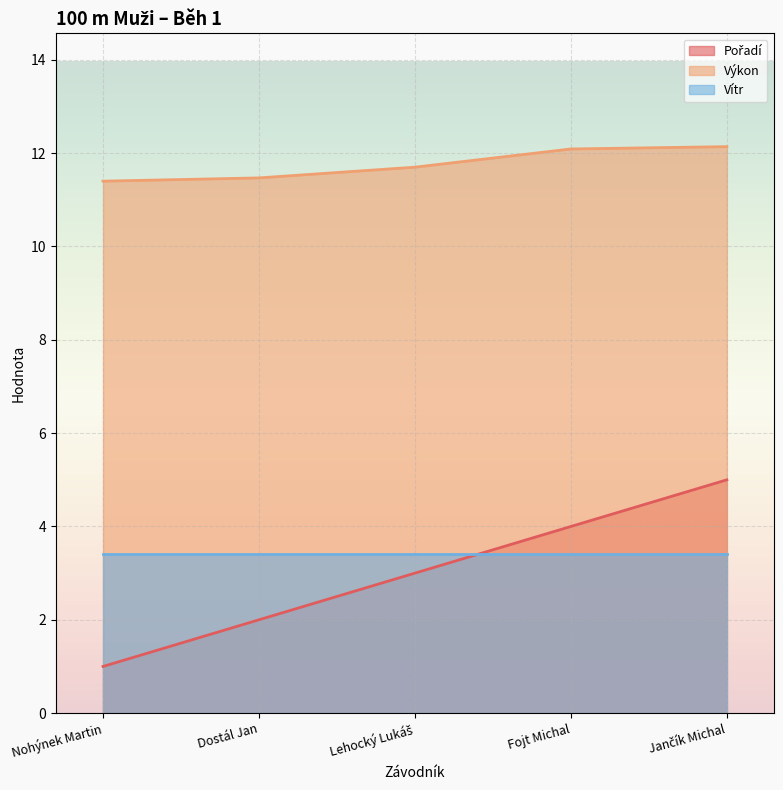

Which series changed the most between Dostál Jan and Lehocký Lukáš?

Pořadí